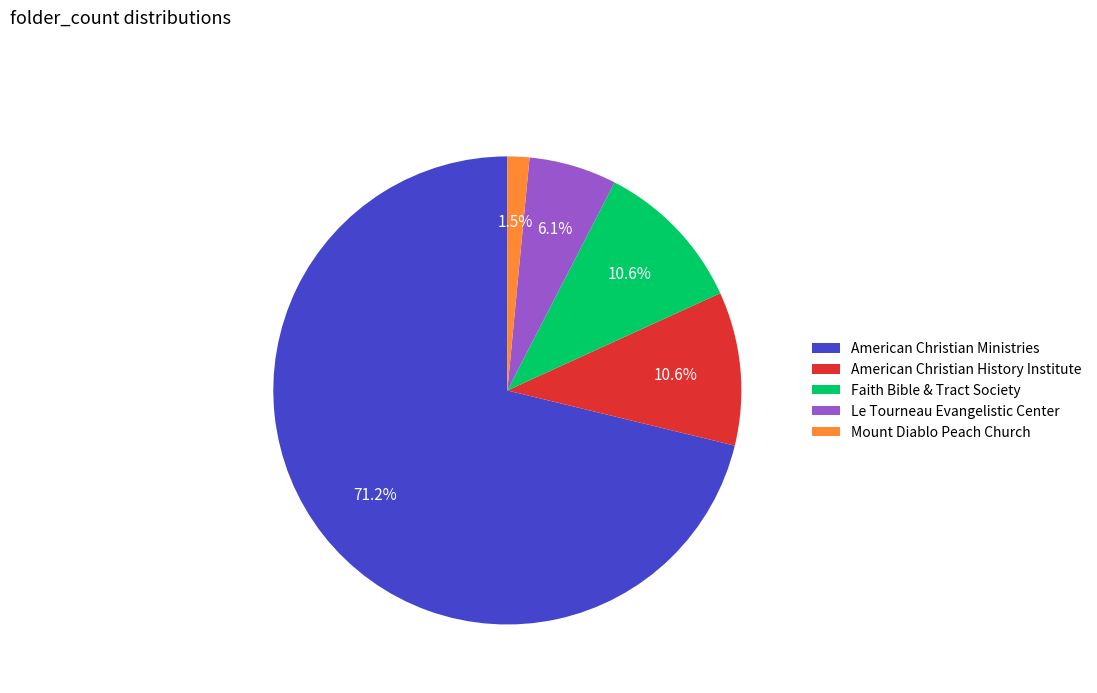

The Faith Bible & Tract Society slice represents 4% of the pie. True or false?

False